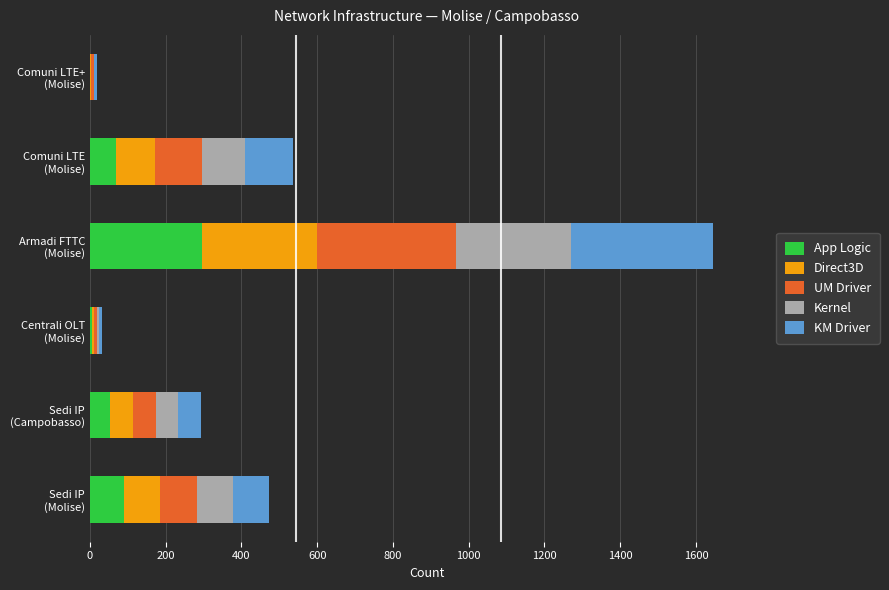

What is the highest value of the App Logic series?

297